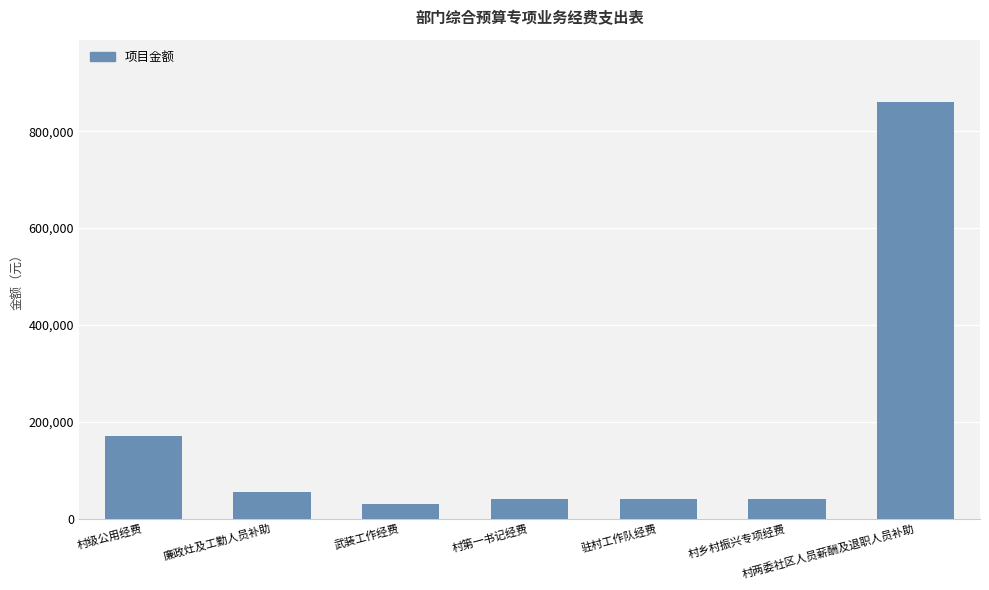

Where is the data nearest to the value 445000?

村级公用经费